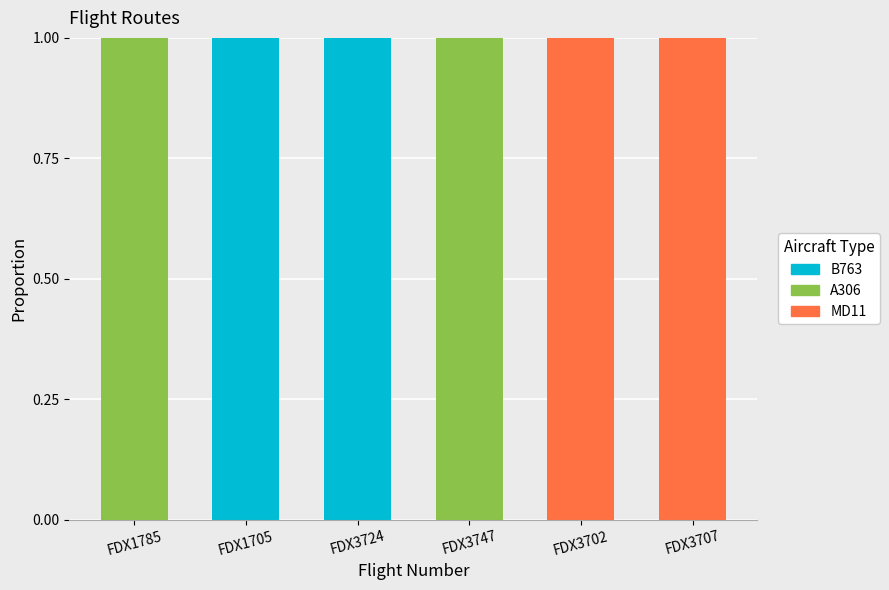

What is the total value across all series at FDX3702?

1